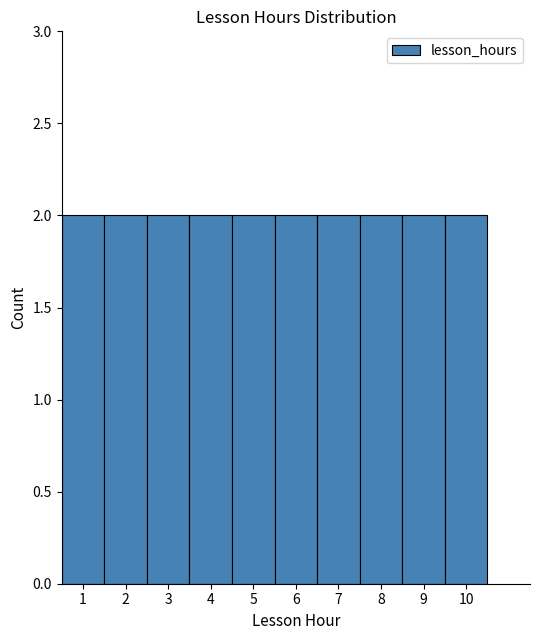

Reading left to right, list every bar in this chart as the range it spans on the x-axis followed by its height. The values are not printed on the chart, so give them approximately, as read against the axis.

0.5 to 1.5: 2
1.5 to 2.5: 2
2.5 to 3.5: 2
3.5 to 4.5: 2
4.5 to 5.5: 2
5.5 to 6.5: 2
6.5 to 7.5: 2
7.5 to 8.5: 2
8.5 to 9.5: 2
9.5 to 10.5: 2